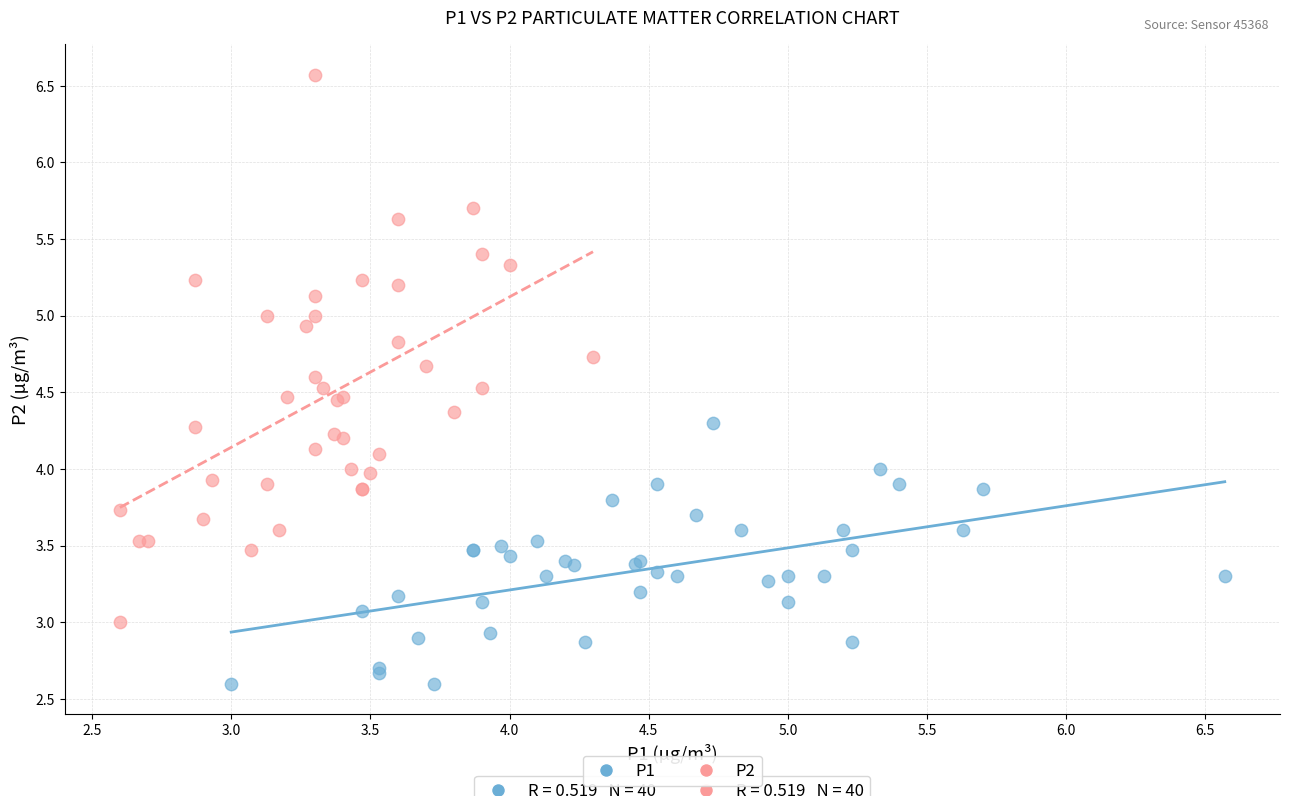

Which series has the largest Y range (max minus min)?

P2